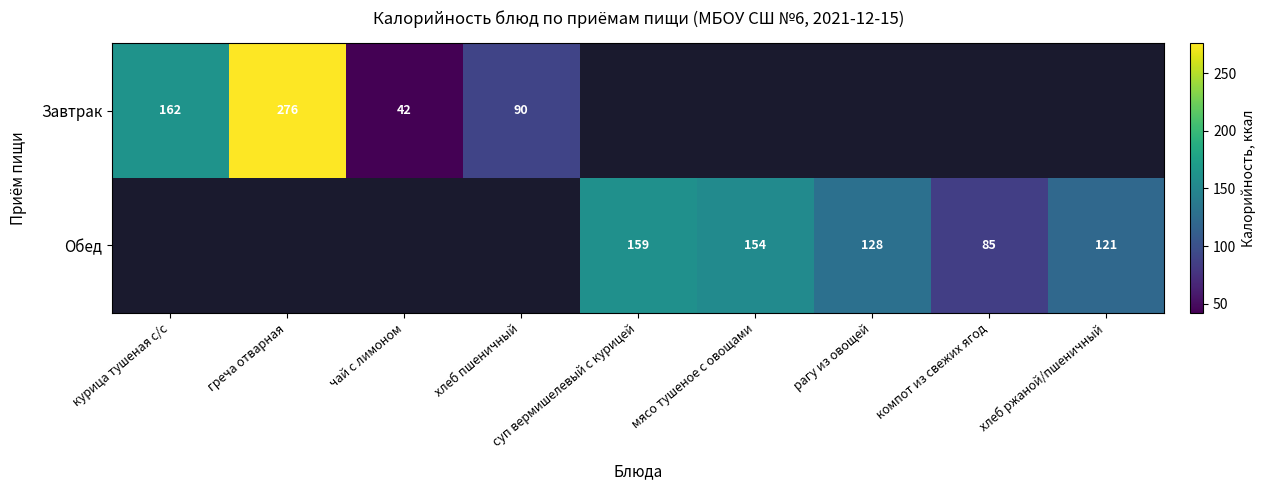

What is the difference between the Завтрак values at греча отварная and курица тушеная с/с?

114